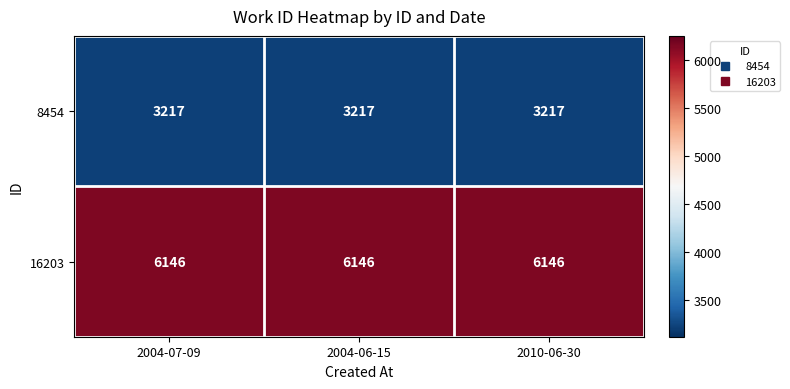

List the series in order of their overall mean, highest first.

16203, 8454